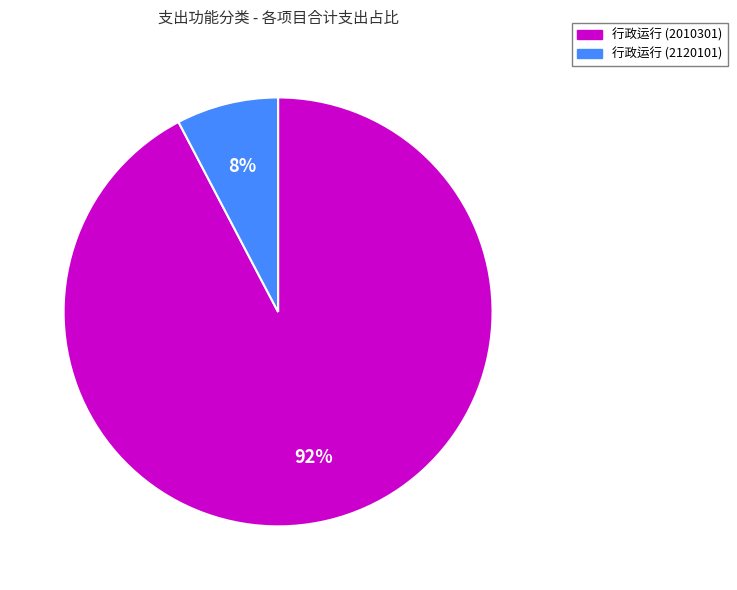

How many segments does this pie chart have?

2